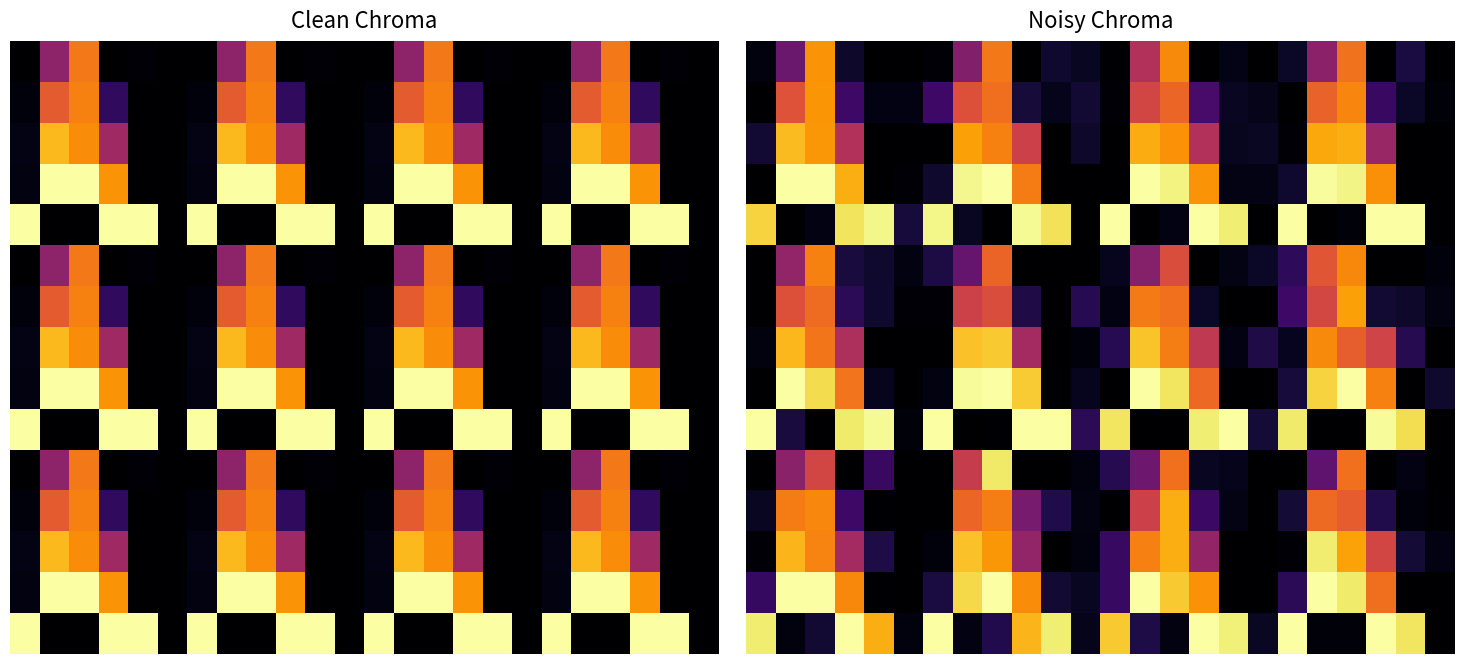

What is the difference between the second highest and second lowest values in the 6 series?

0.7